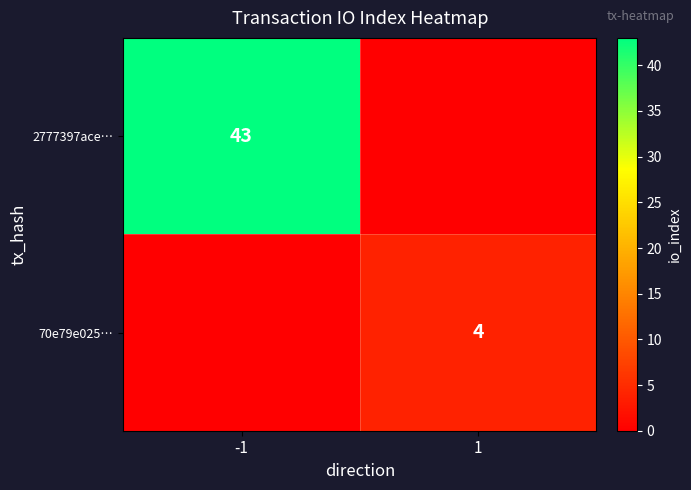

Is it true that 2777397ace… equals 43 at -1?

True